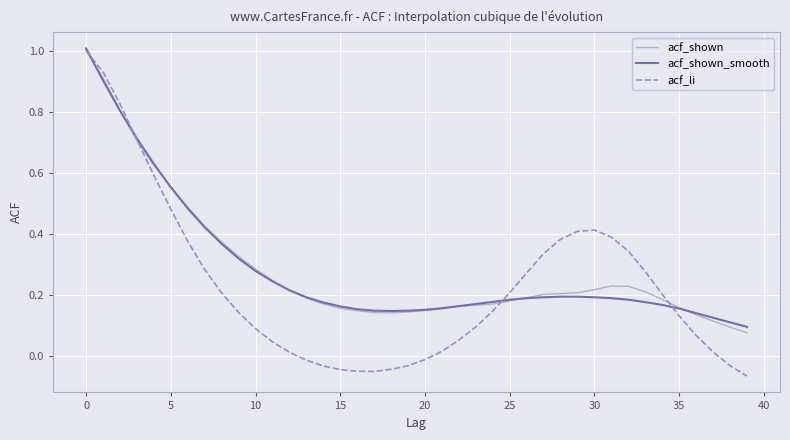

What is the maximum value for acf_shown?

1.0